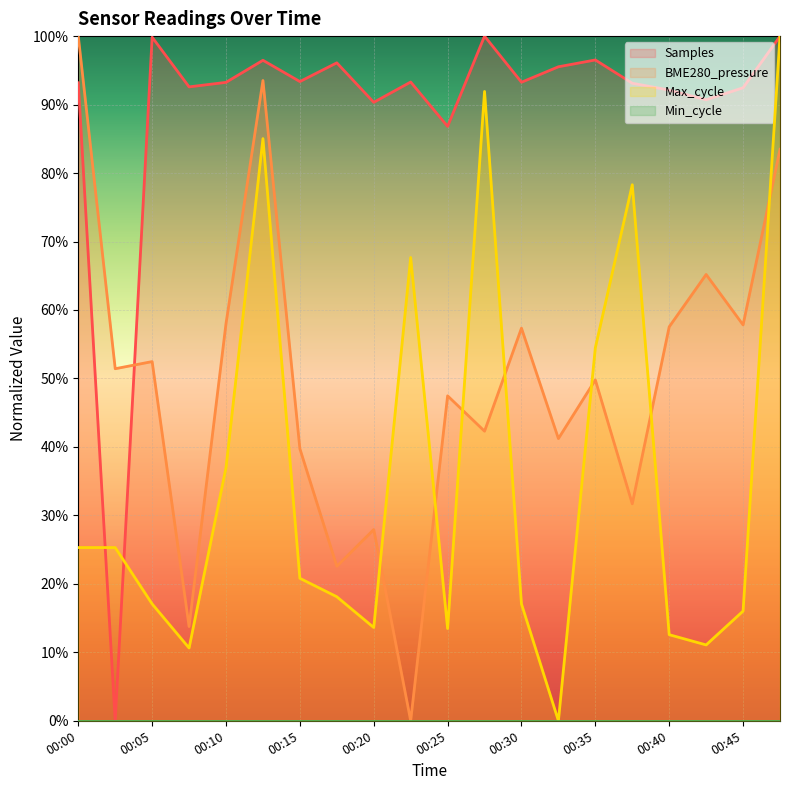

The Samples series shows 52.4 at 00:08. True or false?

False